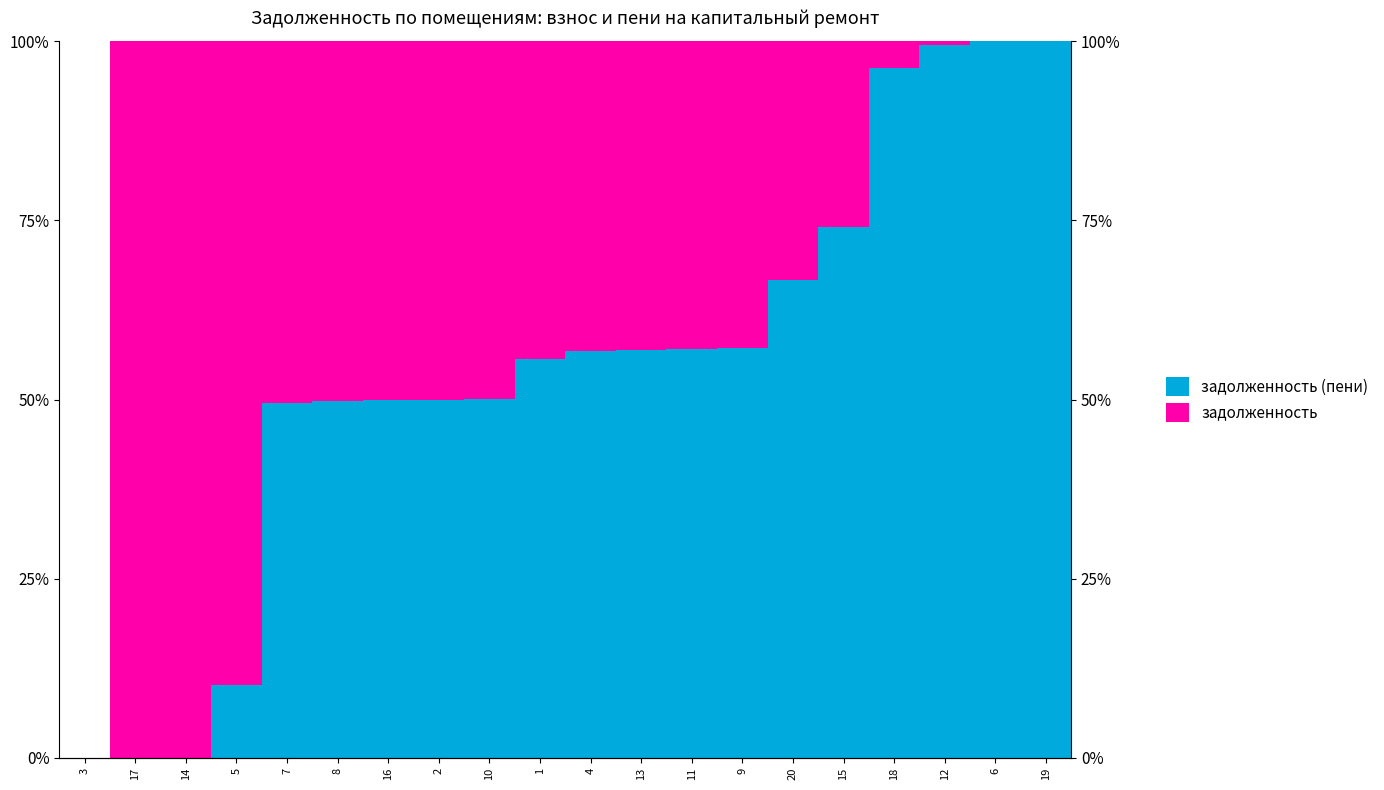

What is the sum of all задолженность values?

820.6